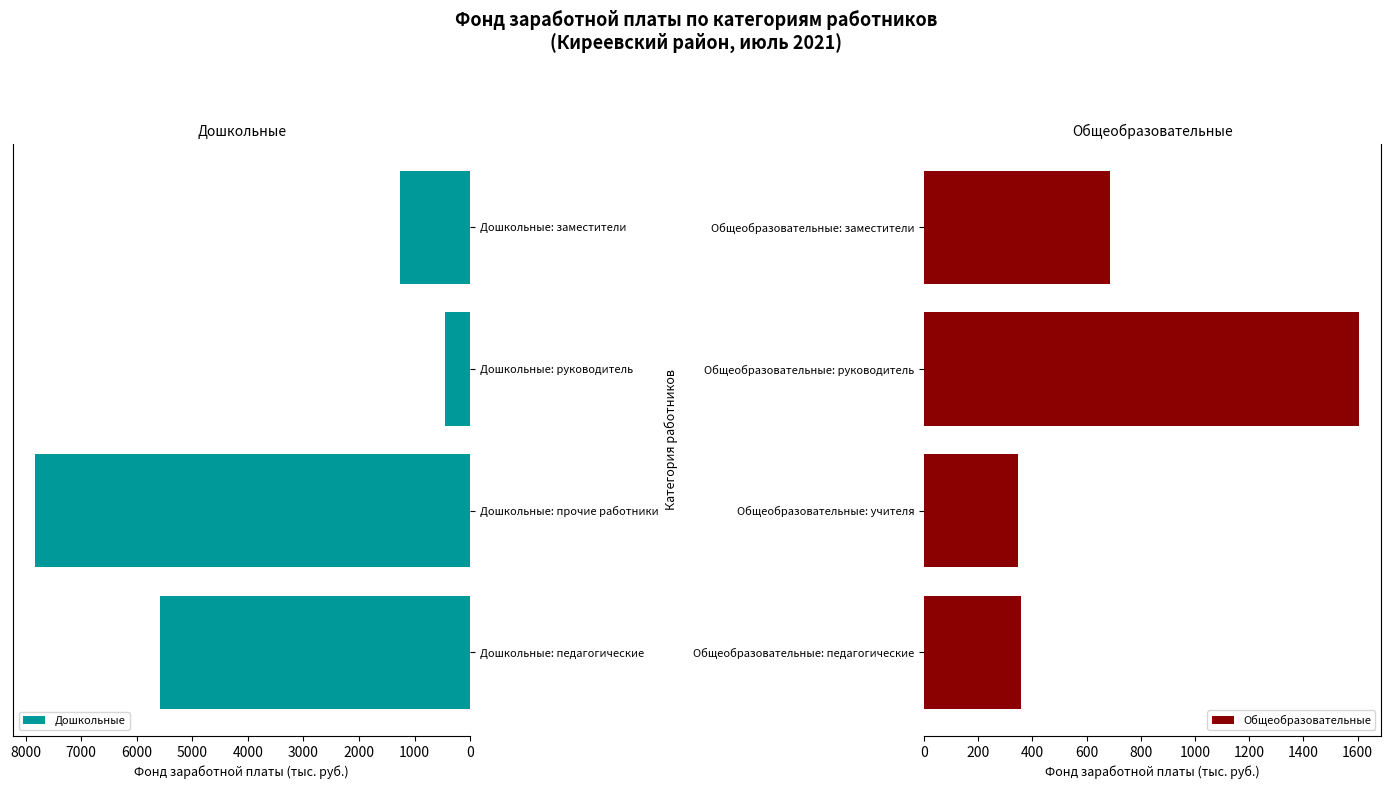

True or false: Дошкольные has a value of 7830.5 at Дошкольные: прочие работники.

True